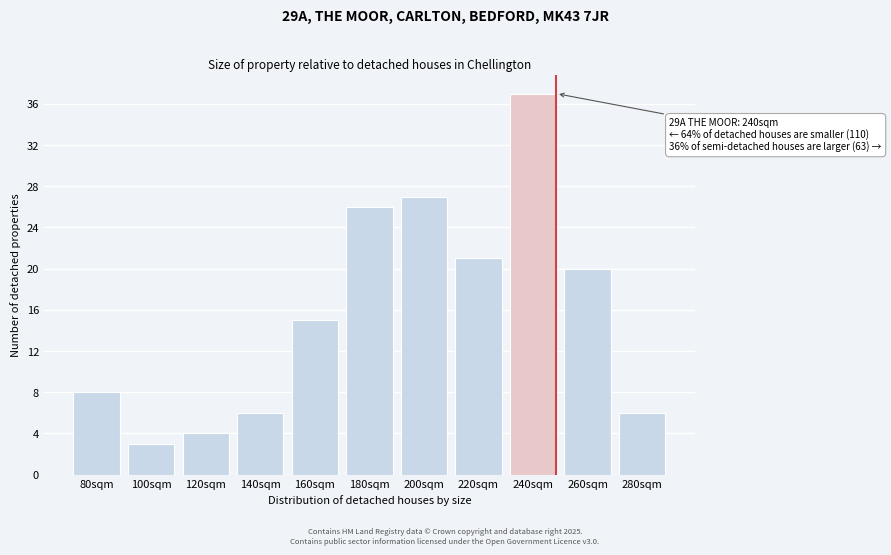

Reading right to left, transcribe all the data shown in this chart.

6	20	37	21	27	26	15	6	4	3	8